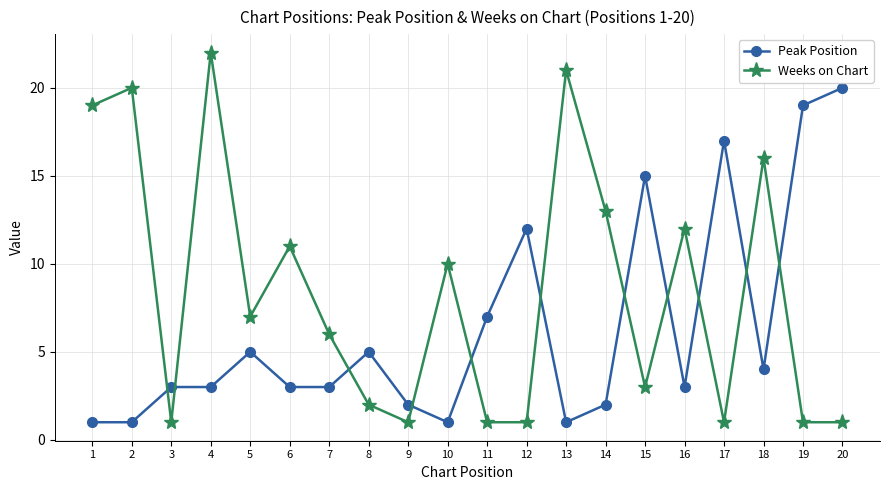

Reading left to right, list all the values displayed in this chart.

Peak Position: 1	1	3	3	5	3	3	5	2	1	7	12	1	2	15	3	17	4	19	20
Weeks on Chart: 19	20	1	22	7	11	6	2	1	10	1	1	21	13	3	12	1	16	1	1